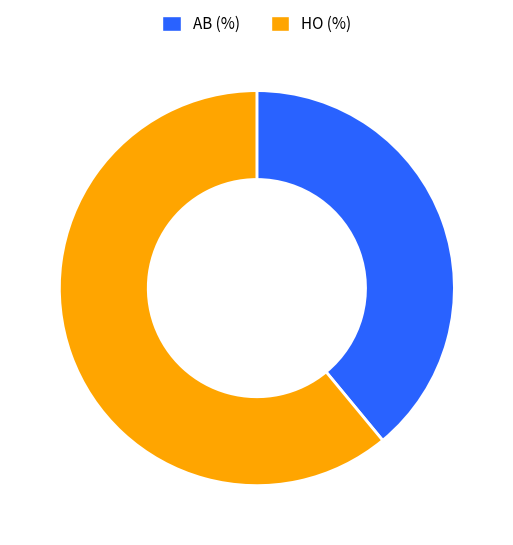

Is the sum of AB (%) and HO (%) greater than half?

Yes